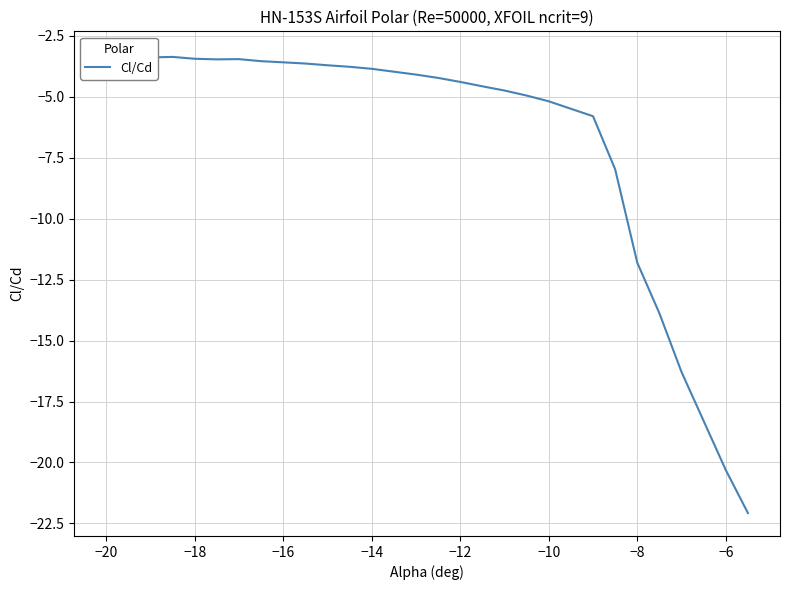

Is this an area chart (filled region under the line)?

No